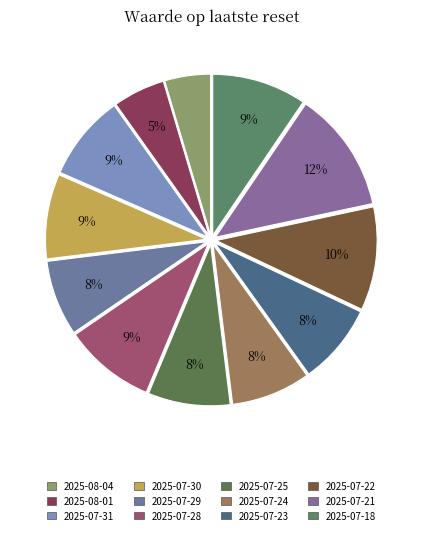

Combined, do 2025-07-24 and 2025-07-21 account for over 50%?

No